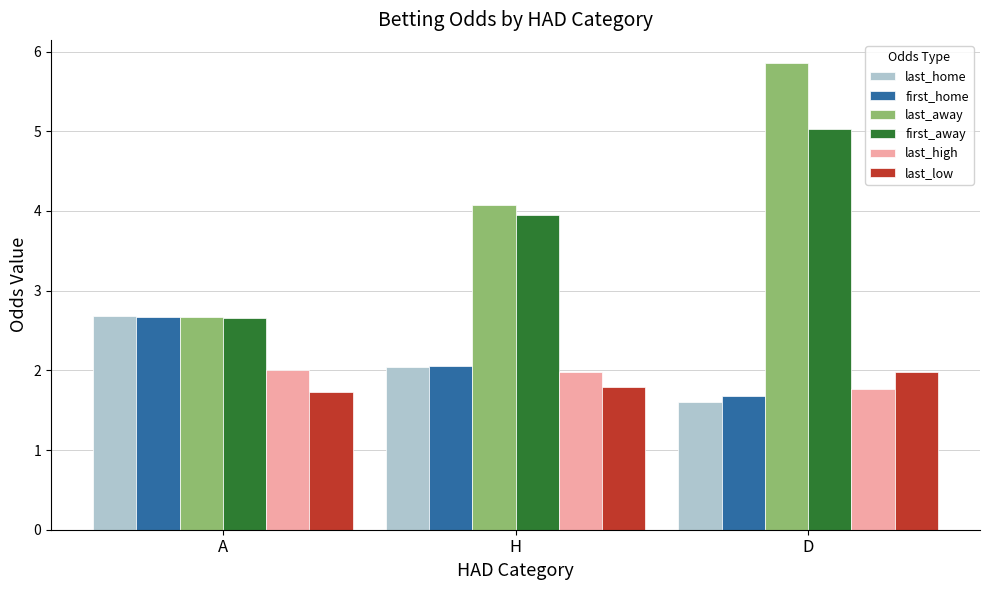

How many bars are there in total?

18